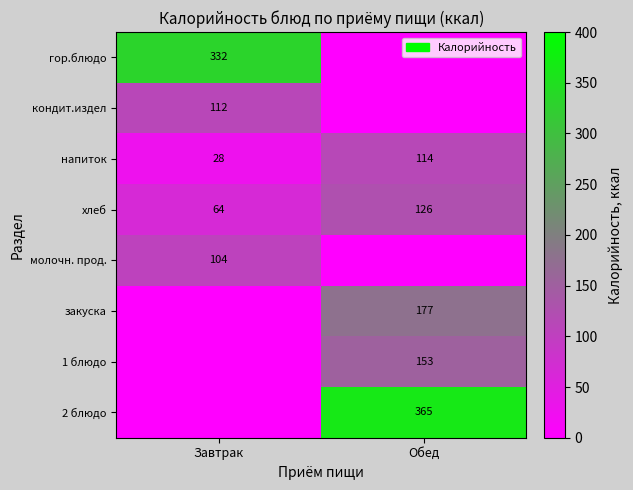

How many values in the хлеб series are below 126?

1